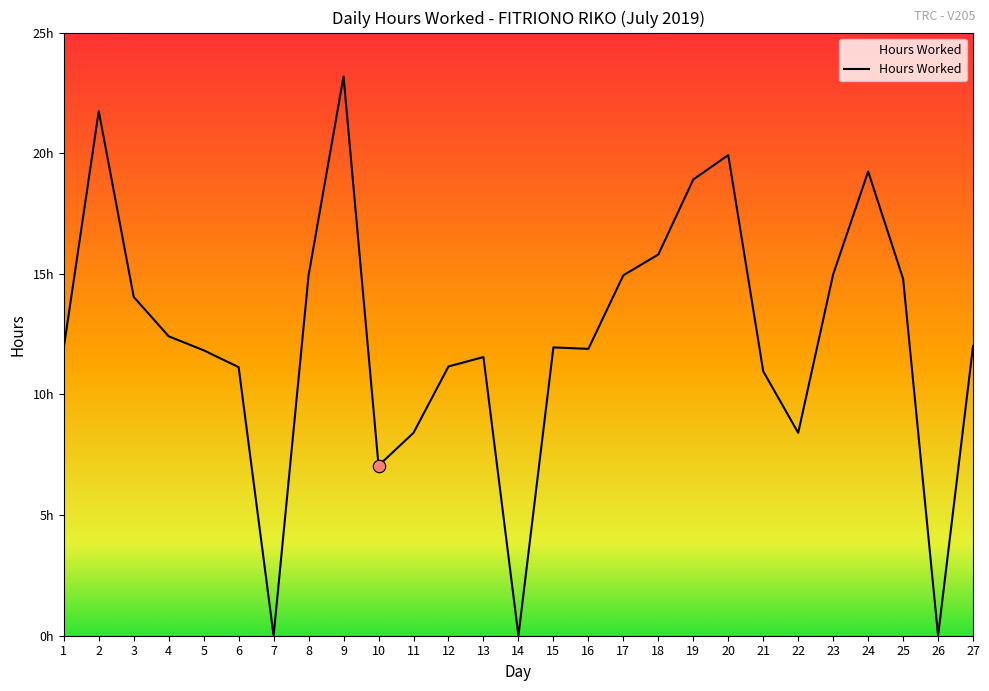

Approximately how many times larger is the value at 3 compared to 19?

0.7